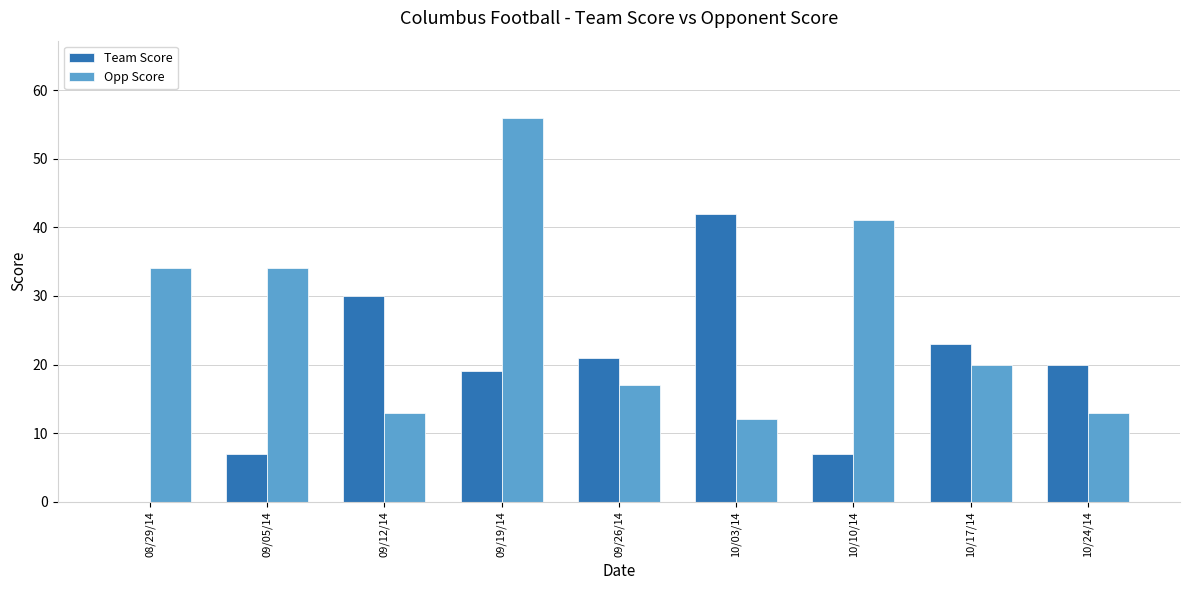

What is the sum of the Team Score values at 09/05/14 and 10/10/14?

14